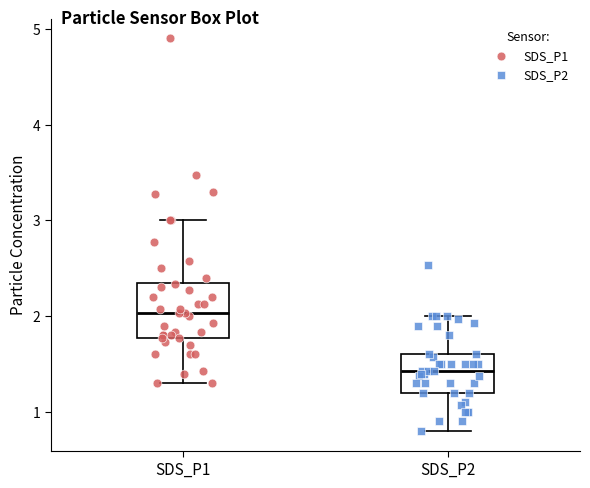

Which box's median line is the lowest?

SDS_P2